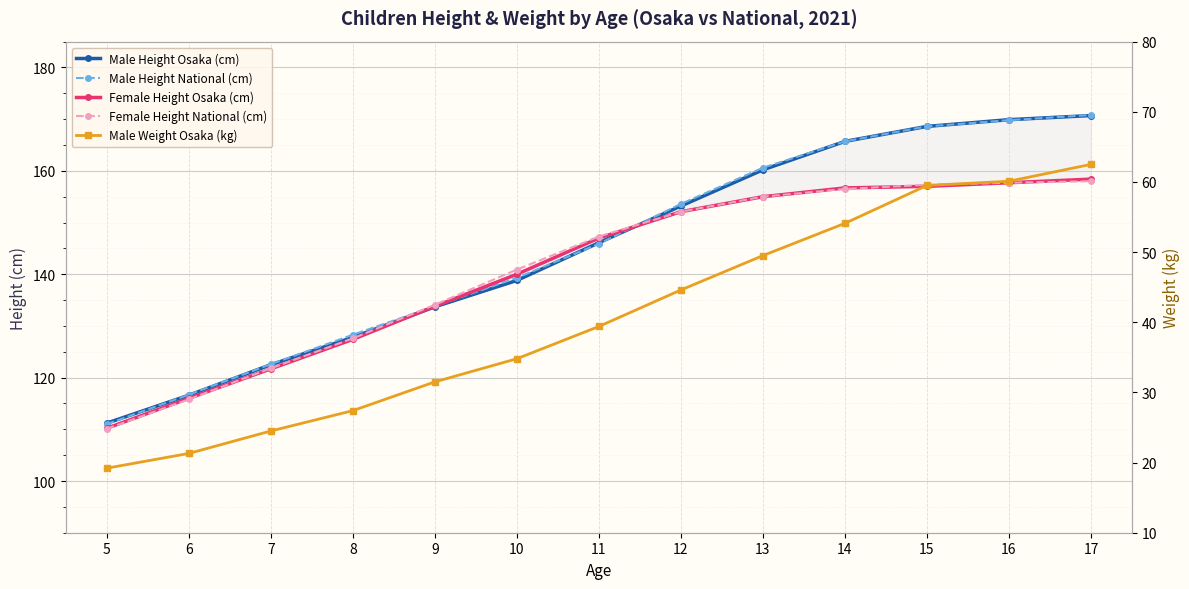

List the series in order of their peak value, lowest first.

Male Weight Osaka (kg), Female Height National (cm), Female Height Osaka (cm), Male Height Osaka (cm), Male Height National (cm)